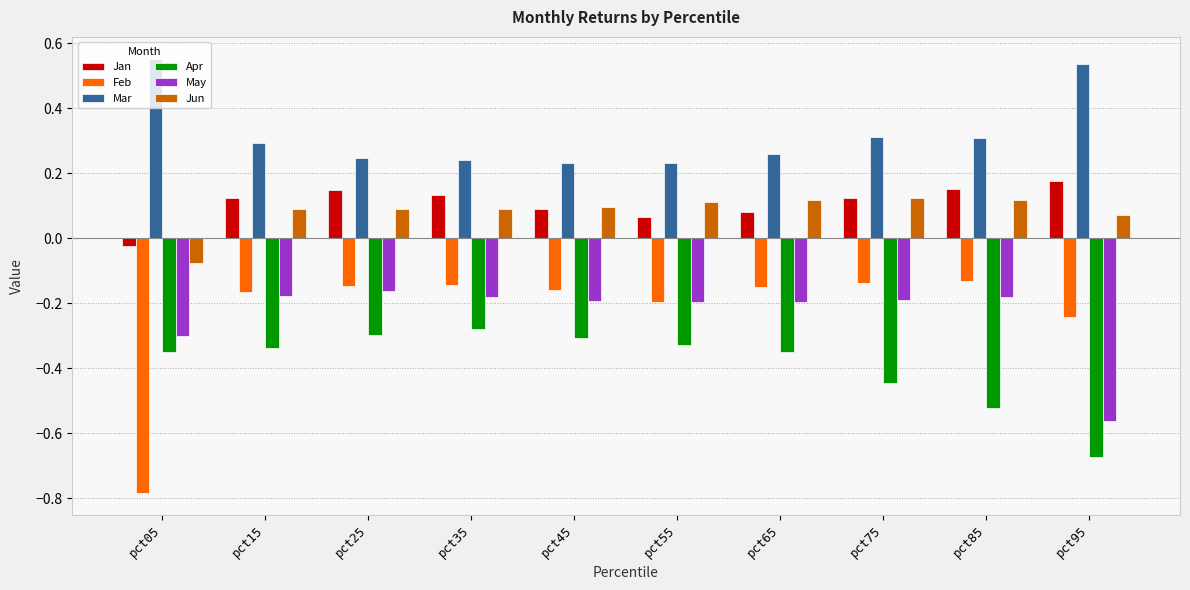

At which label does Jun reach its minimum?

pct05